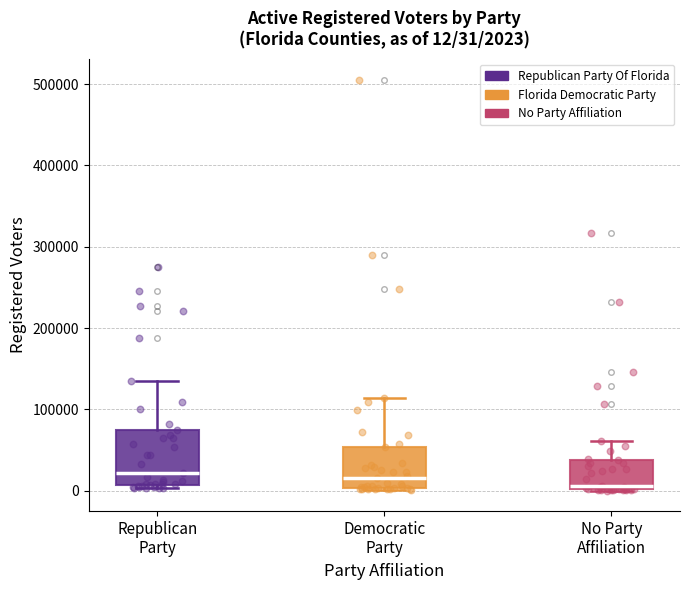

Which box is the tallest, from its lower edge to its upper edge?

Republican Party